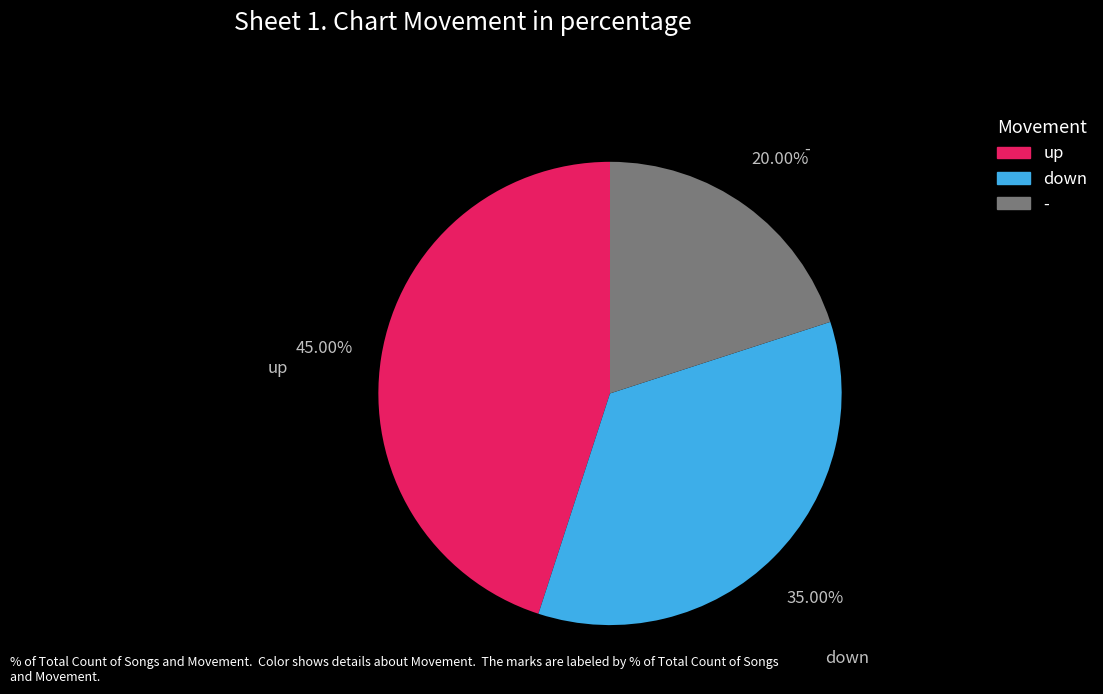

Which category has the smallest portion of the pie?

-